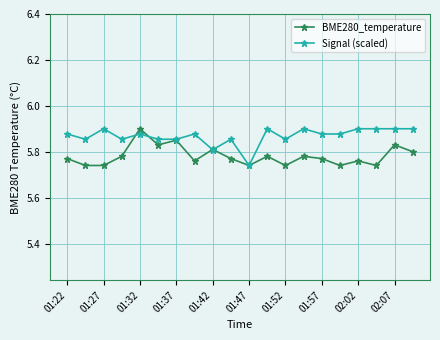

How many lines are shown in the chart?

2